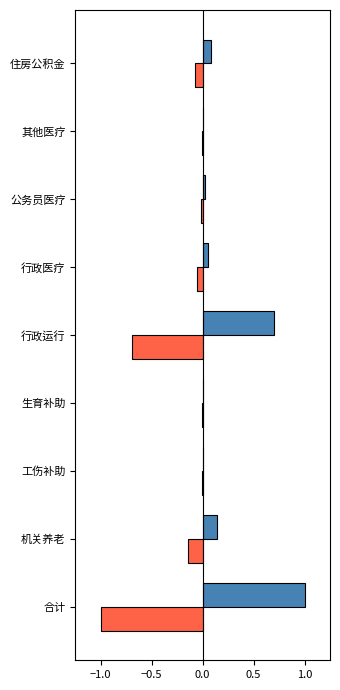

At which category does the chart reach its peak across all series?

合计